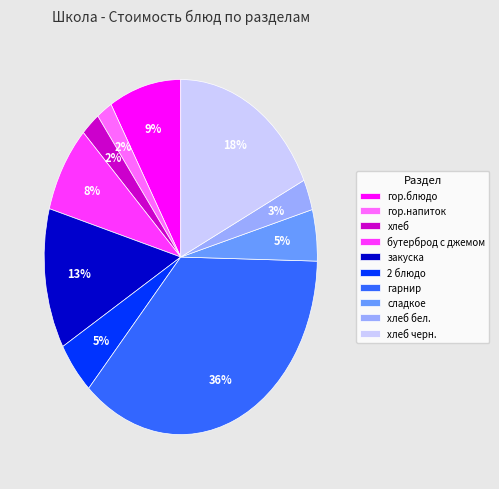

How many slices are in this pie chart?

10